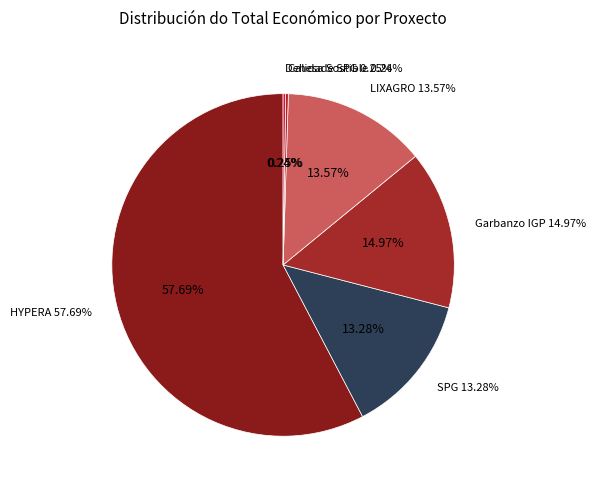

Combined, do Dehesa Sostible and LIXAGRO account for over 50%?

No